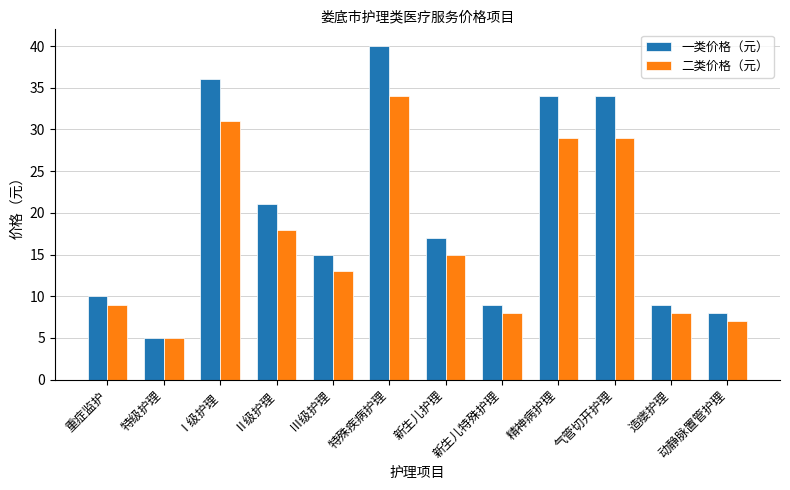

What is the label of the 10th bar from the left?

气管切开护理